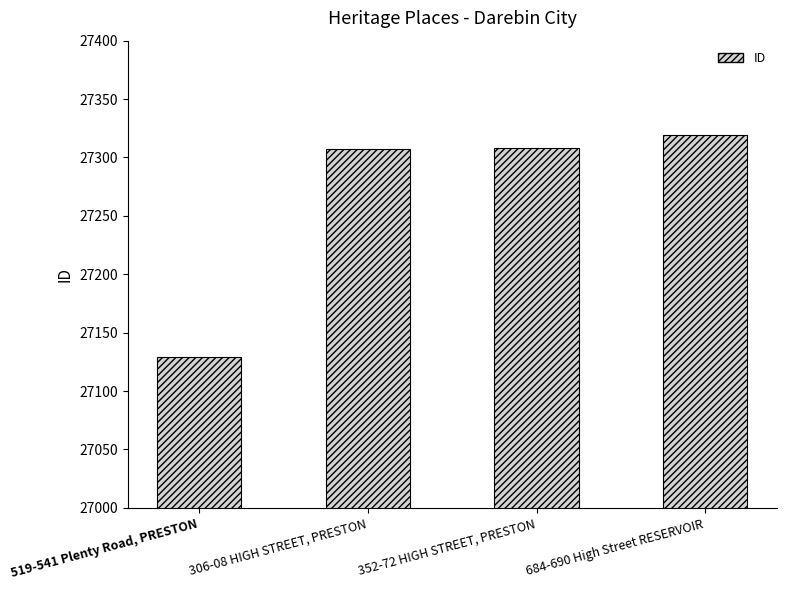

True or false: the data shows 27307 at 306-08 HIGH STREET, PRESTON.

True